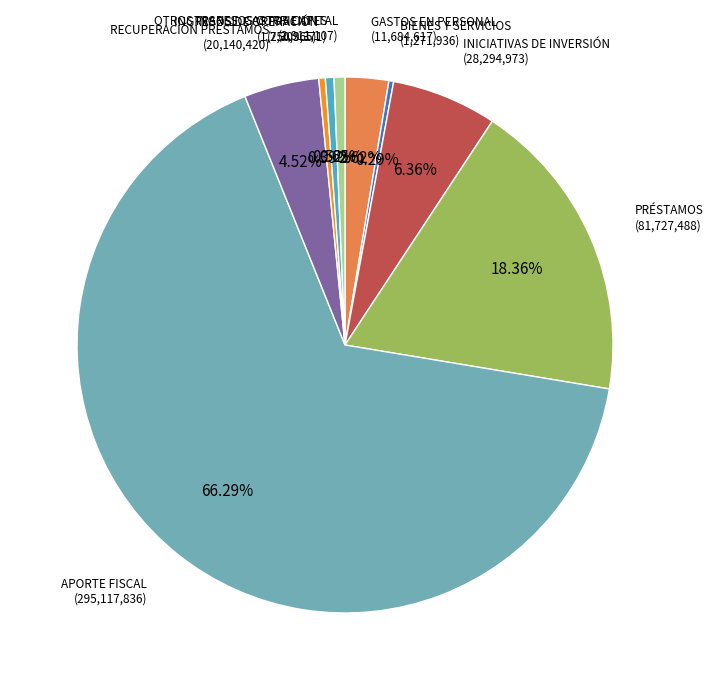

Is there a majority slice in this chart?

Yes